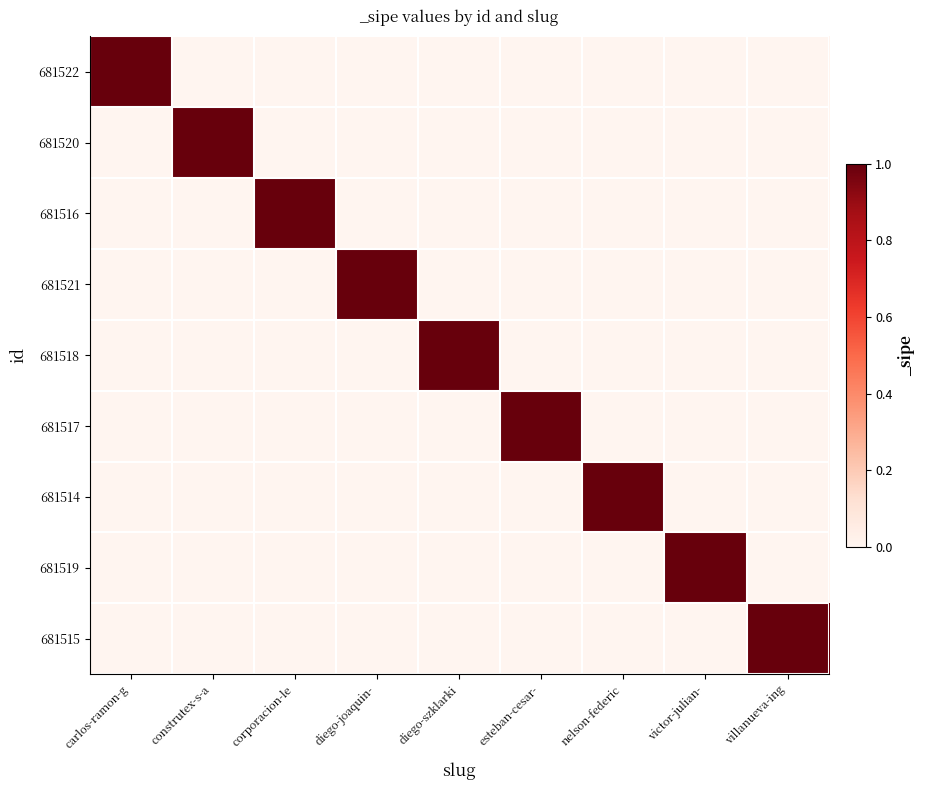

List the labels in order of 681514 value, largest first.

nelson-federic, carlos-ramon-g, construtex-s-a, corporacion-le, diego-joaquin-, diego-szklarki, esteban-cesar-, victor-julian-, villanueva-ing